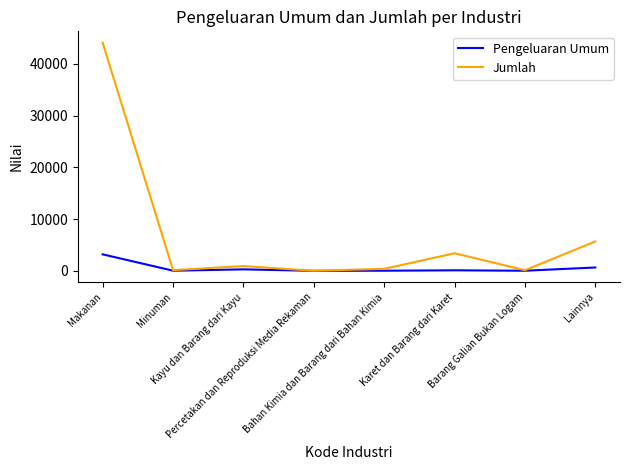

Rank the series by their maximum value, from lowest to highest.

Pengeluaran Umum, Jumlah